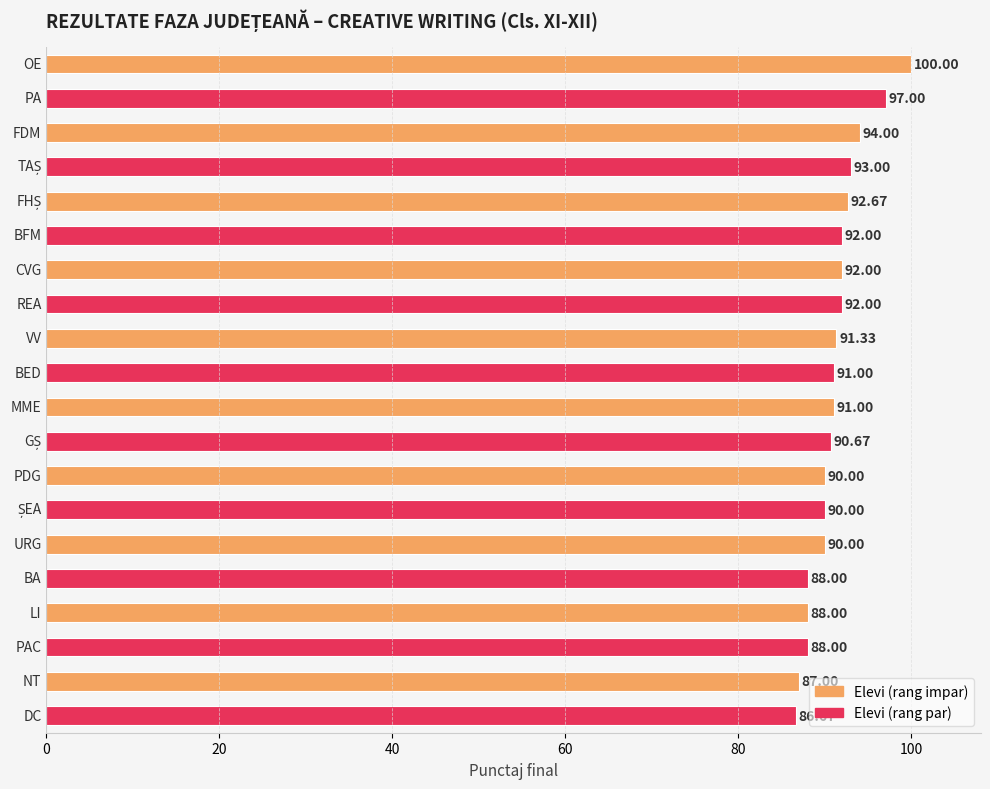

What is the sum of all values?

1824.3